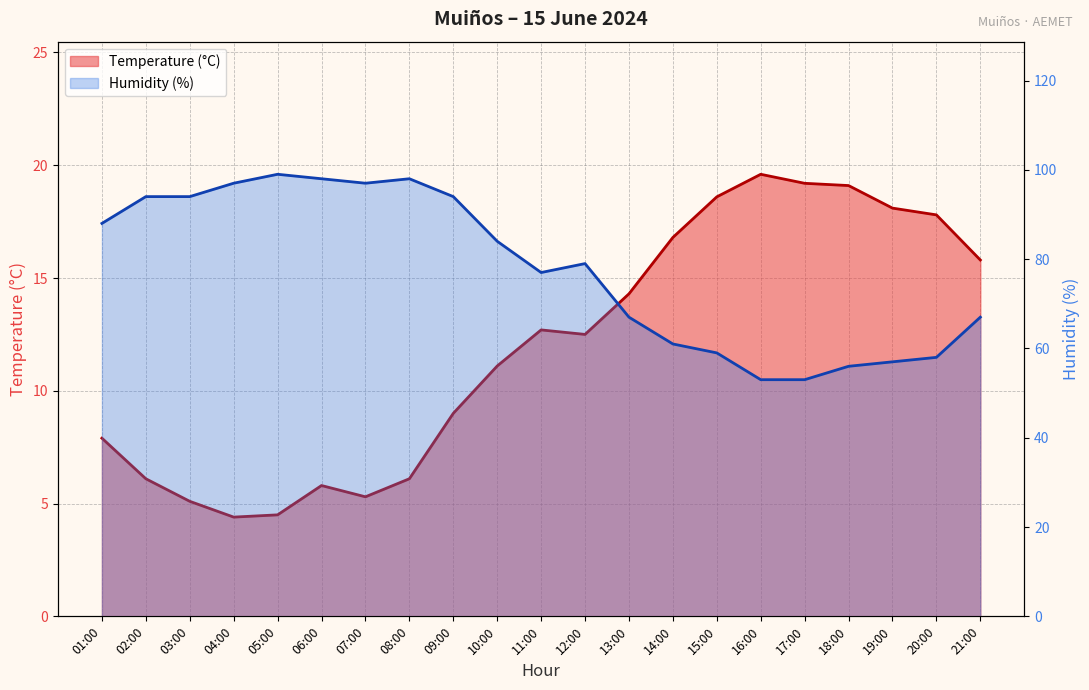

At which category is the sum across all series the highest?

08:00